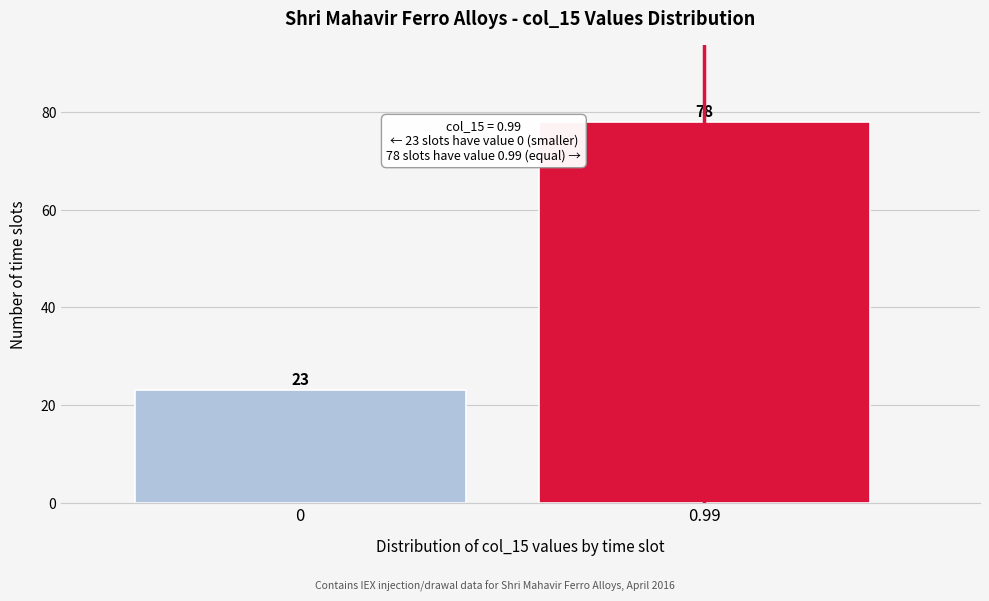

Reading left to right, list all the values displayed in this chart.

23	78